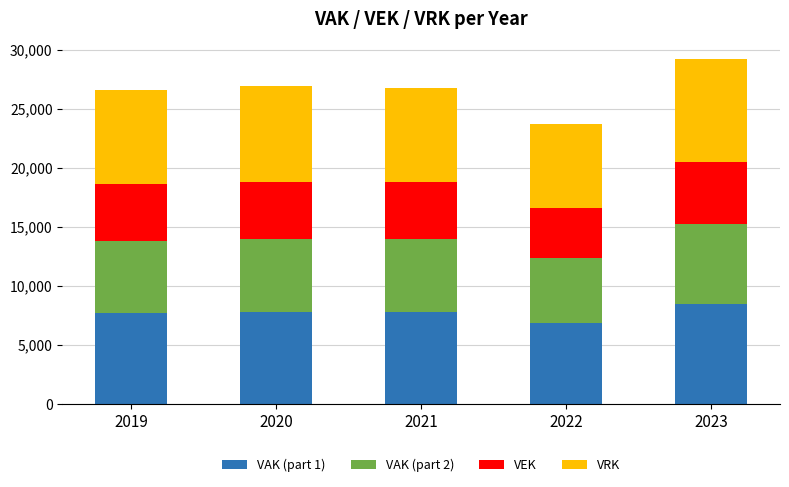

Which category has the lowest value in the VAK (part 1) series?

2022